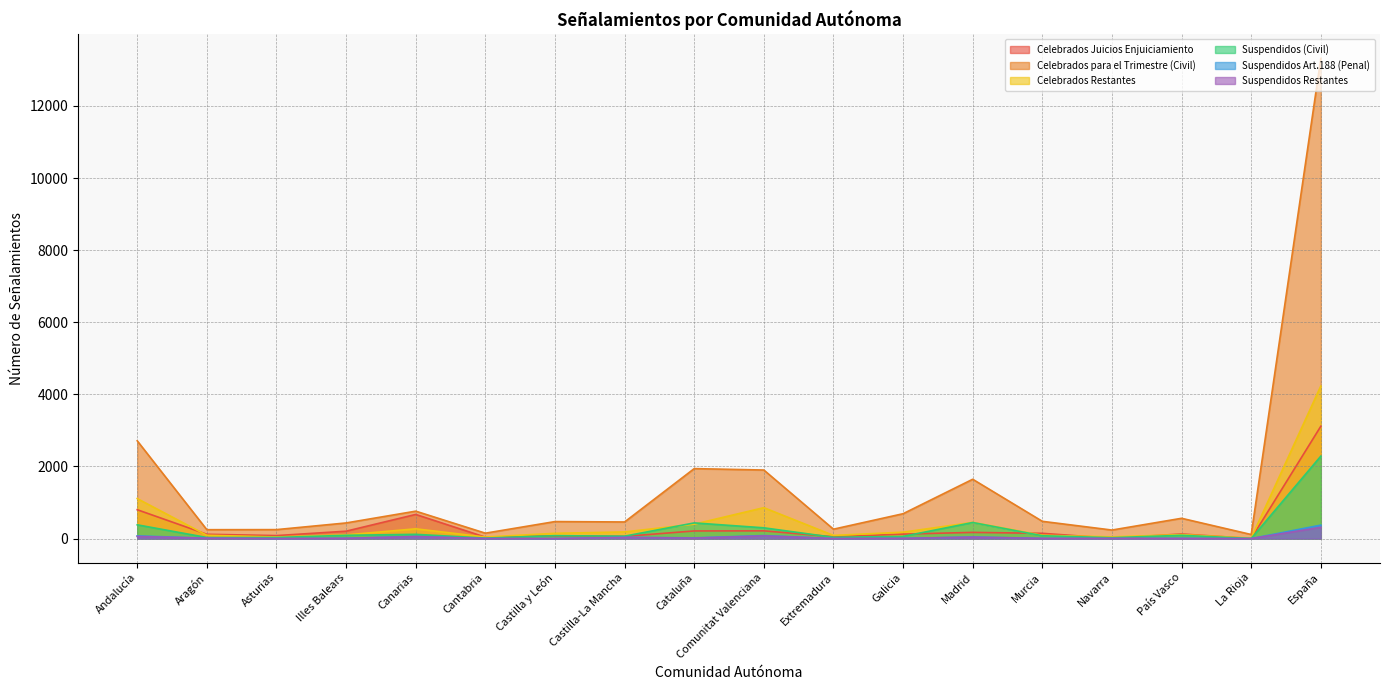

At Illes Balears, list the series in order from smallest to largest.

Suspendidos Restantes, Suspendidos Art.188 (Penal), Suspendidos (Civil), Celebrados Restantes, Celebrados Juicios Enjuiciamiento, Celebrados para el Trimestre (Civil)